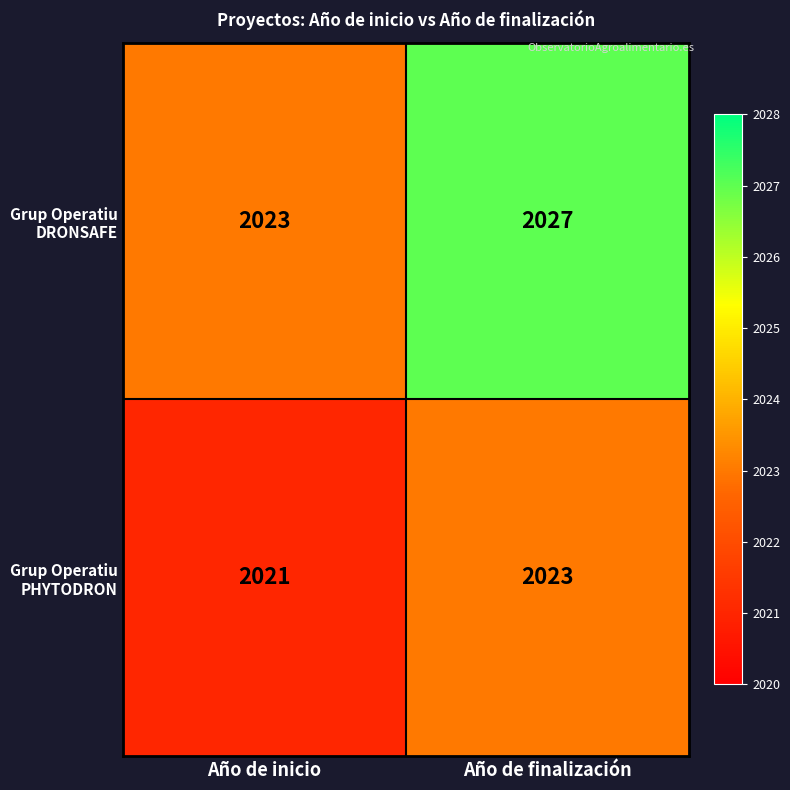

What is the total value across all series at Año de finalización?

4050